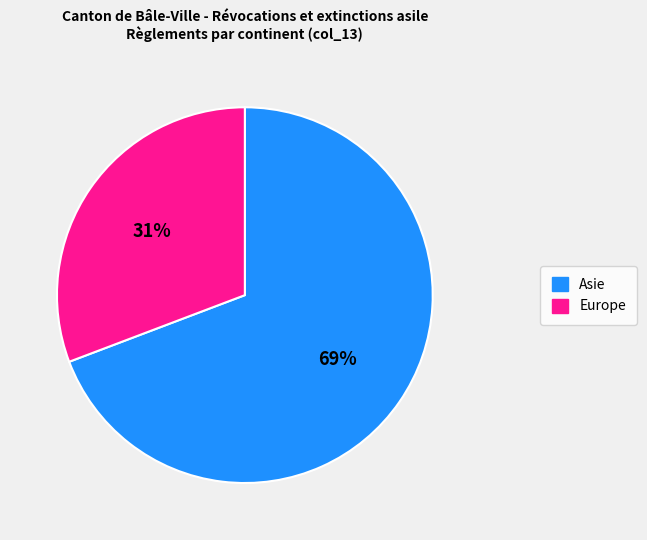

Does any single category account for the majority?

Yes